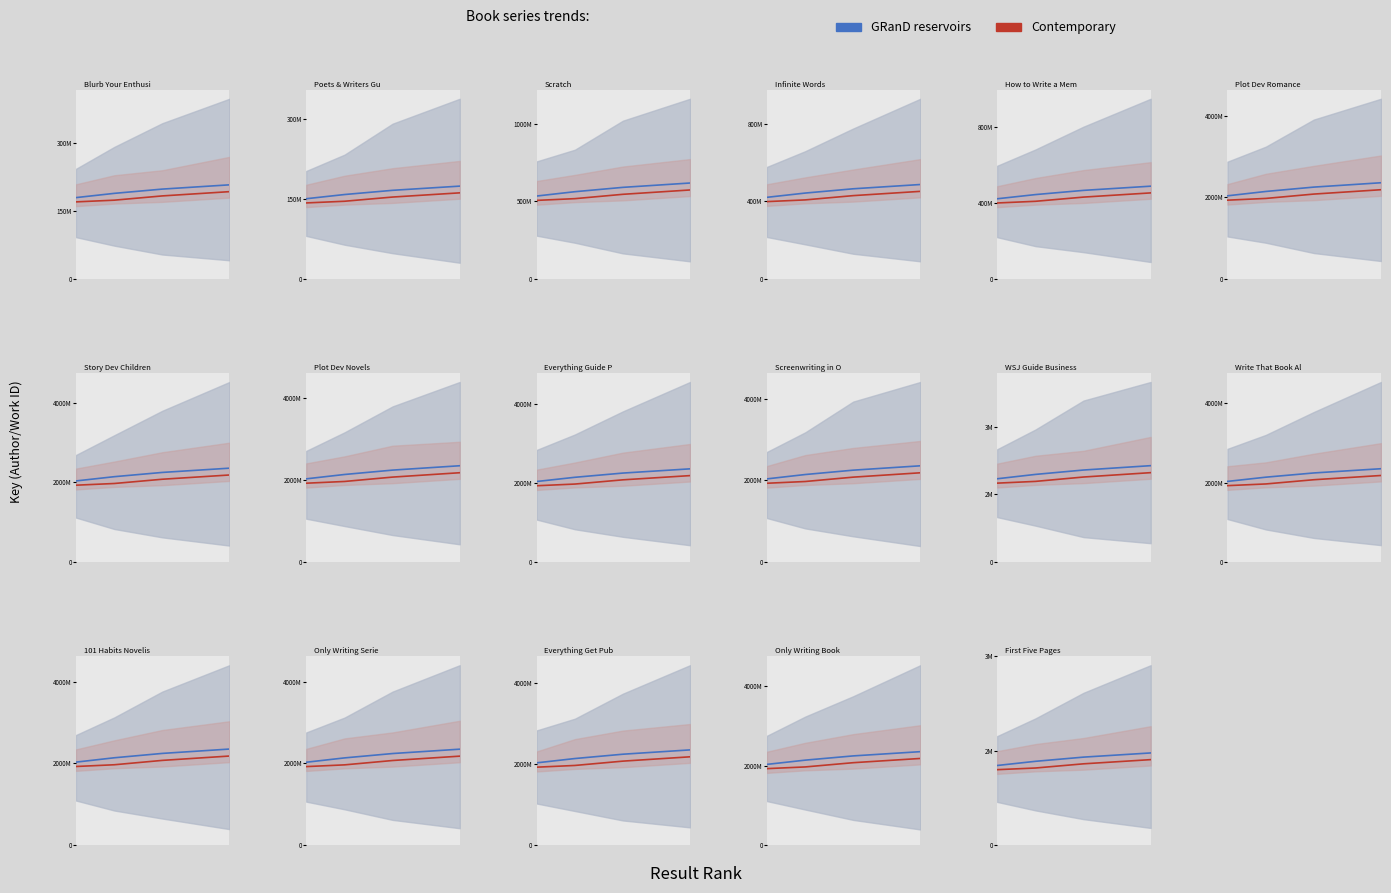

What is the value of the GRanD reservoirs line point at the 1st from the left?

1264795.8